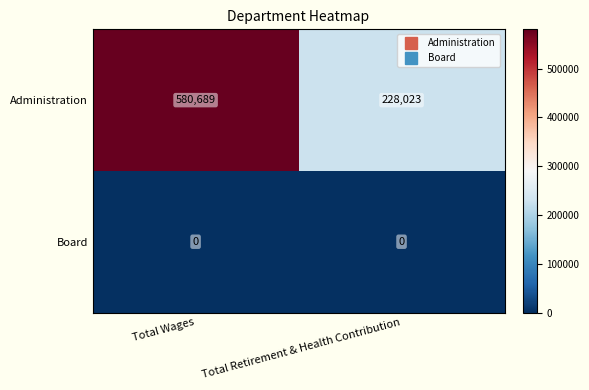

What is the lowest value of the Administration series?

228023